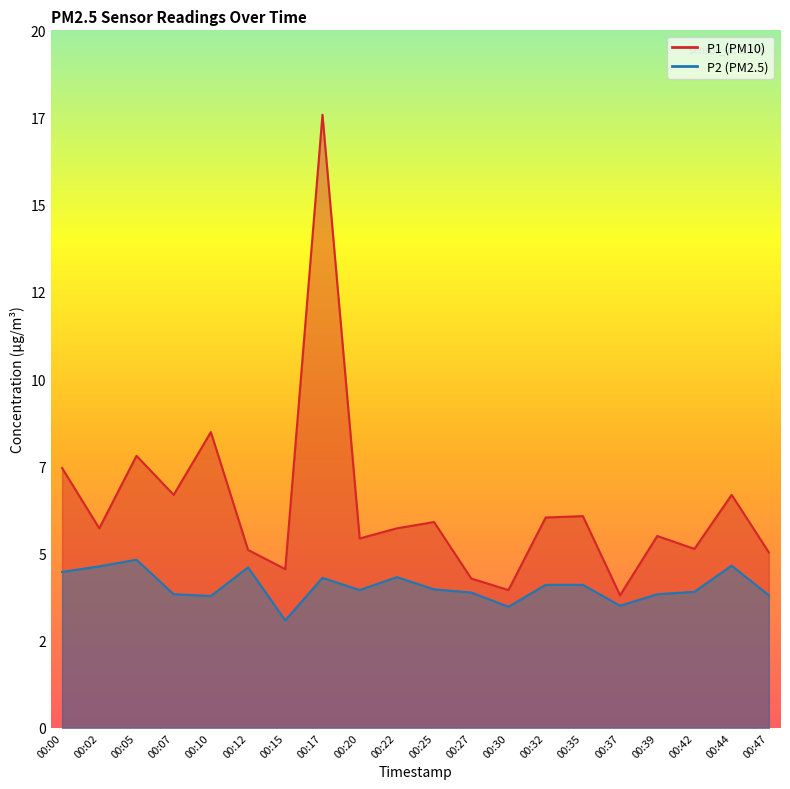

At which category is the sum across all series the highest?

00:17